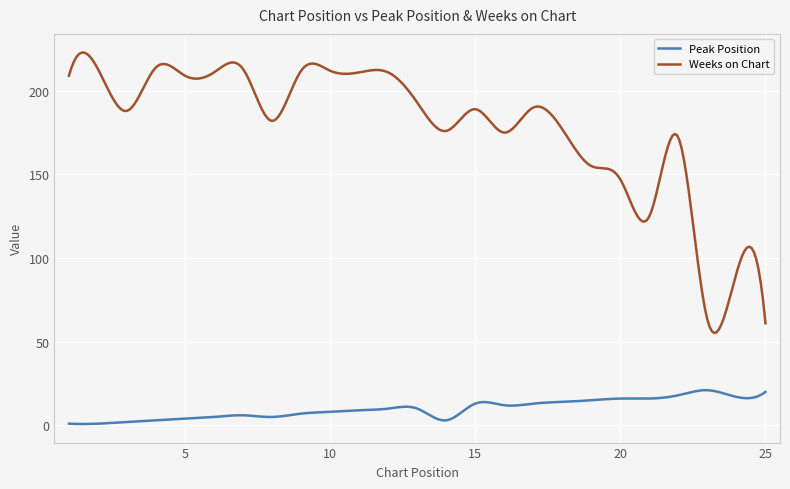

What is the maximum value shown in the chart?

222.9